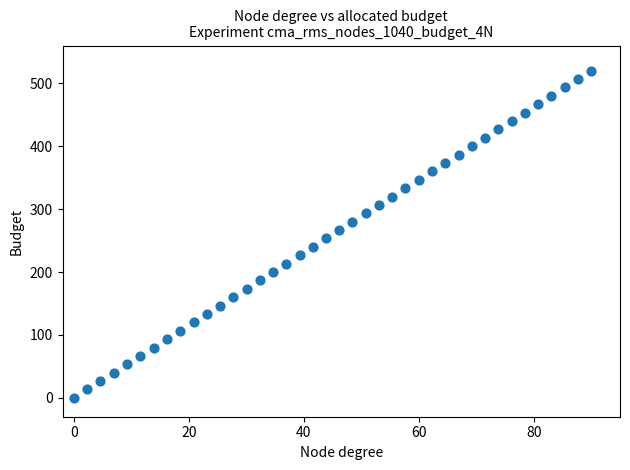

What is the range of Y values (max minus min)?

520.0